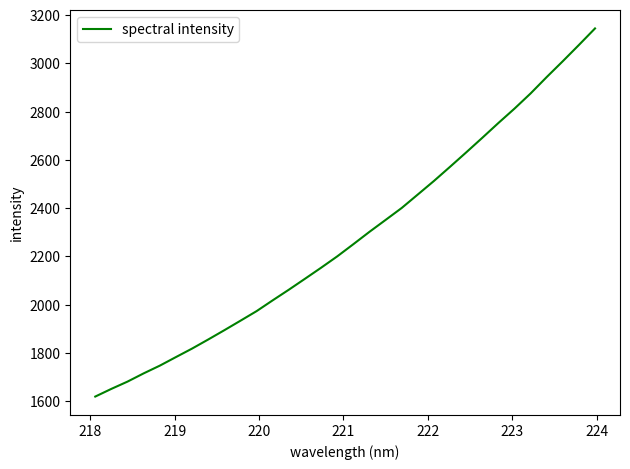

What is the minimum value shown in the chart?

1619.3